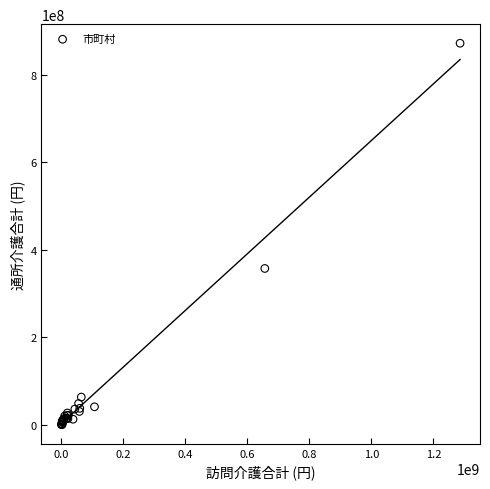

What Y value in the scatter plot is closest to 436275943?

357445400